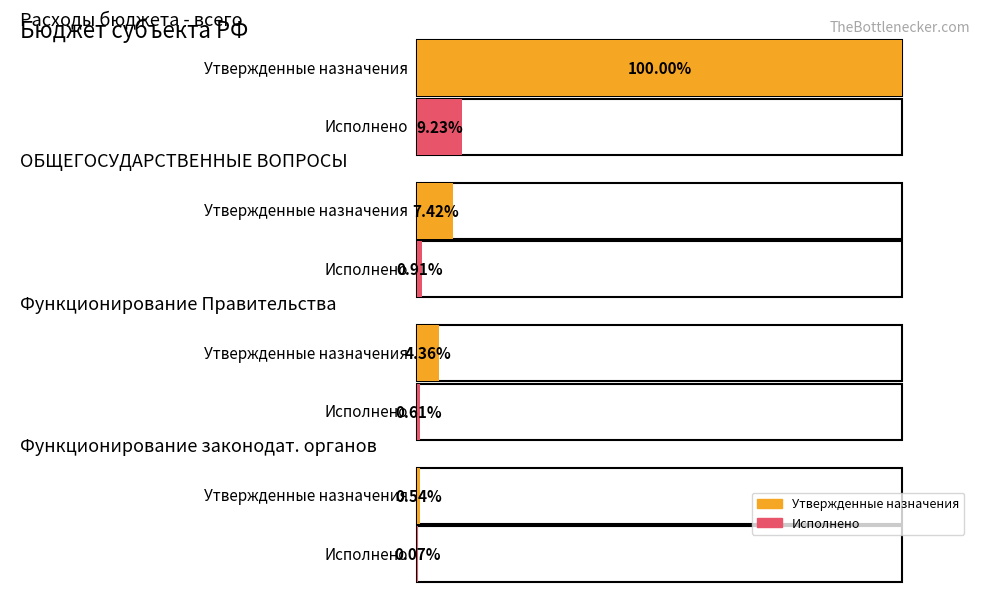

At which label does Утвержденные (бюджет субъекта) first exceed 112346314?

ОБЩЕГОСУДАРСТВЕННЫЕ ВОПРОСЫ